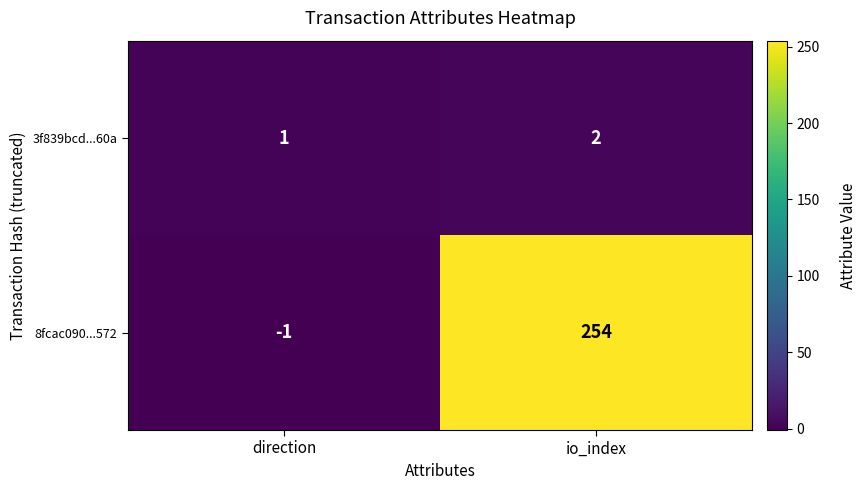

Rank the series by their maximum value, from lowest to highest.

3f839bcd...60a, 8fcac090...572